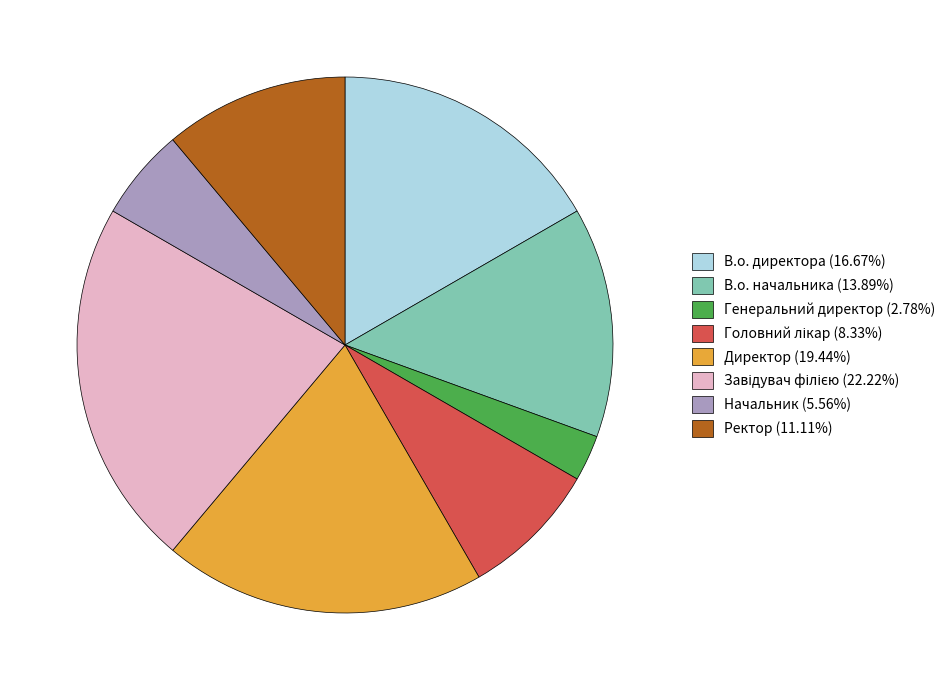

Combined, do Генеральний директор (2.78%) and Начальник (5.56%) account for over 50%?

No